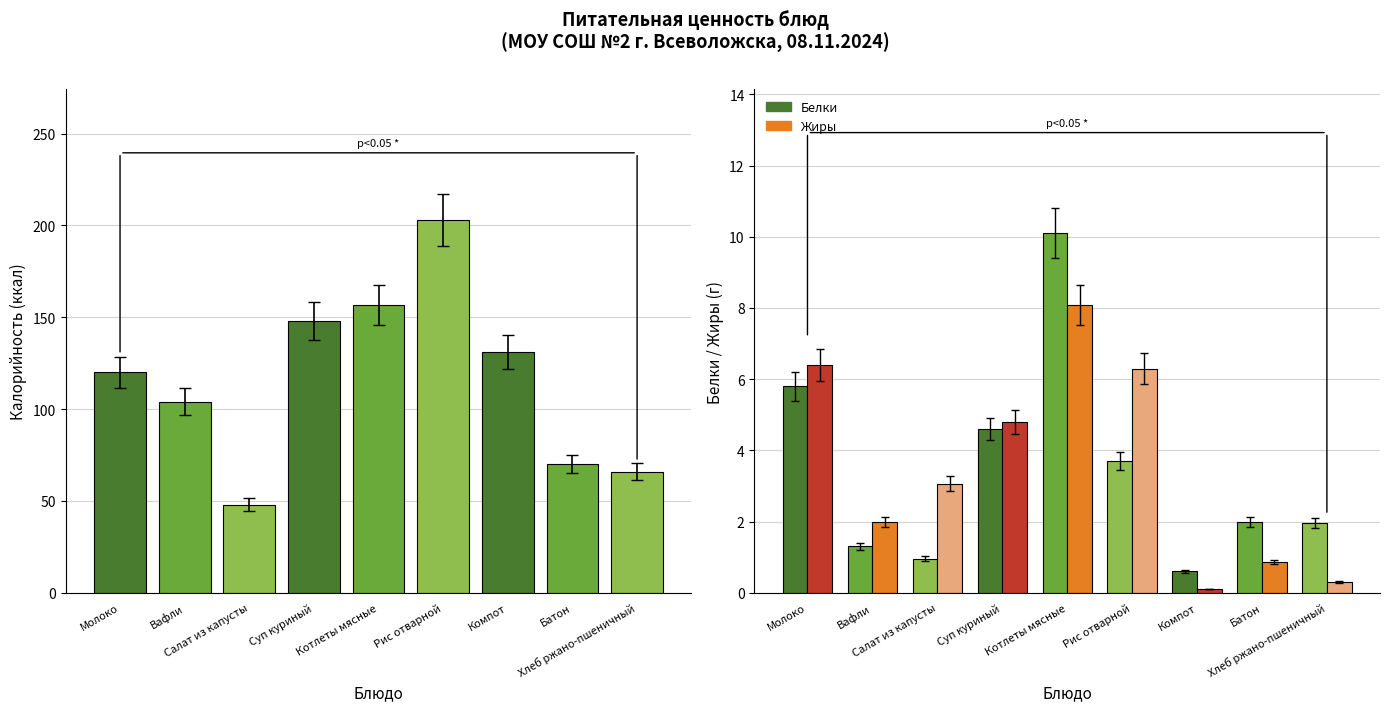

Is the value of Белки at Батон greater than the value of Жиры at Суп куриный?

No